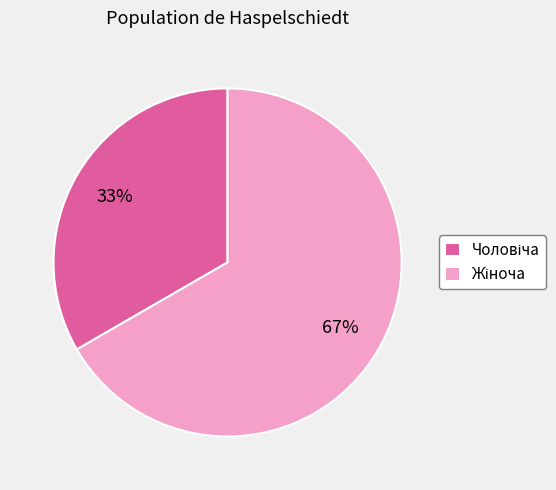

To the nearest percent, what is the average slice percentage?

50%